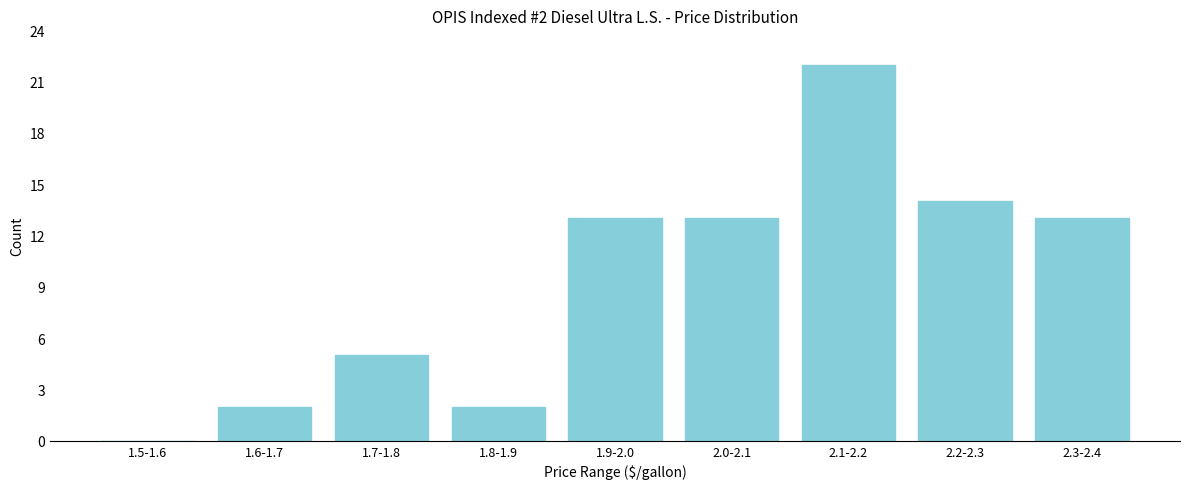

Reading left to right, transcribe all the data shown in this chart.

1.5-1.6=0	1.6-1.7=2	1.7-1.8=5	1.8-1.9=2	1.9-2.0=13	2.0-2.1=13	2.1-2.2=22	2.2-2.3=14	2.3-2.4=13